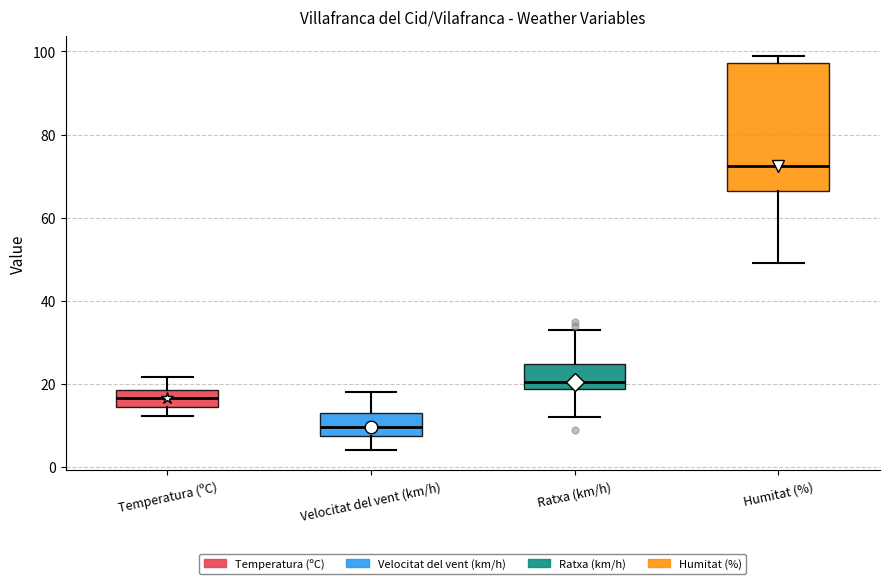

Reading left to right, transcribe this box plot: for each box, give where its median line is, the range the box spans, and where its two whiskers end, as read against the y-axis. The values are not printed on the chart, so give them approximately, as read against the axis.

Temperatura (ºC): median 16, box 14 to 18, whiskers 12 to 22
Velocitat del vent (km/h): median 10, box 8 to 14, whiskers 4 to 18
Ratxa (km/h): median 20, box 18 to 24, whiskers 12 to 34
Humitat (%): median 72, box 66 to 98, whiskers 50 to 100